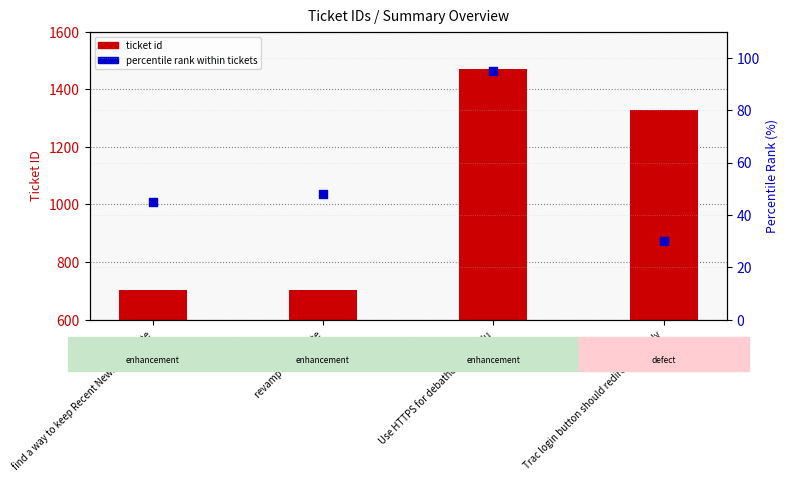

What are all the series names shown in the legend?

ticket id, percentile rank within tickets